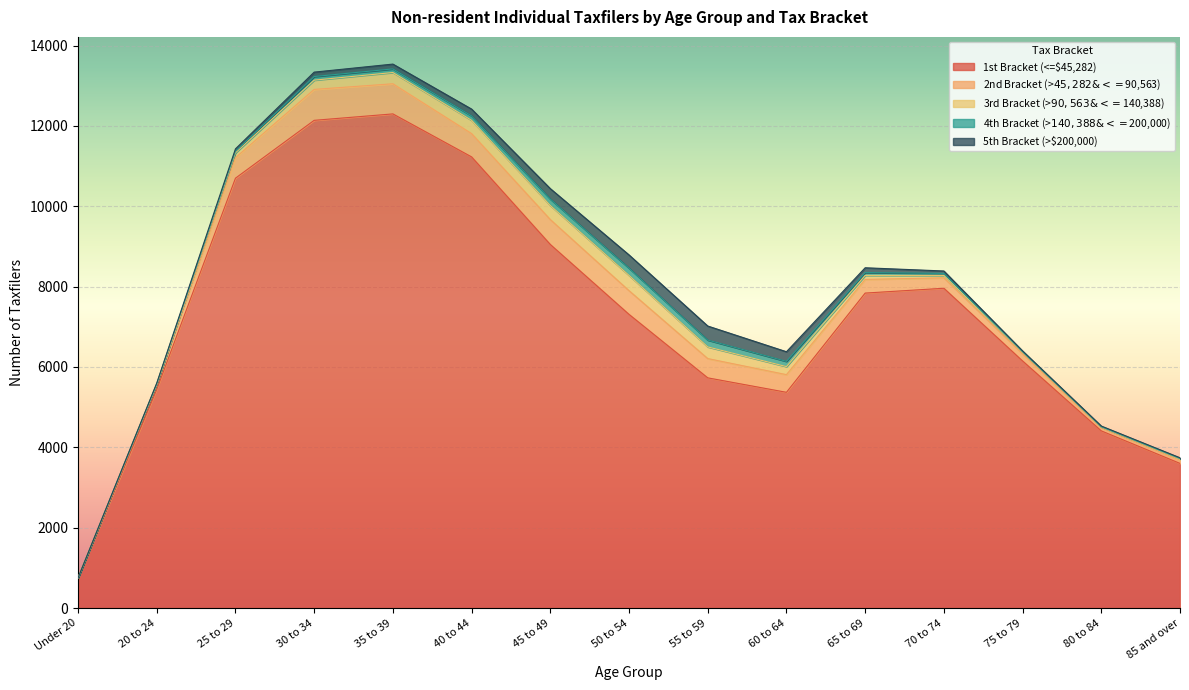

Rank the categories by 4th Bracket (>$140,388 & <=$200,000) value from highest to lowest.

50 to 54, 55 to 59, 45 to 49, 60 to 64, 40 to 44, 30 to 34, 35 to 39, 65 to 69, 70 to 74, 25 to 29, 75 to 79, 85 and over, Under 20, 20 to 24, 80 to 84